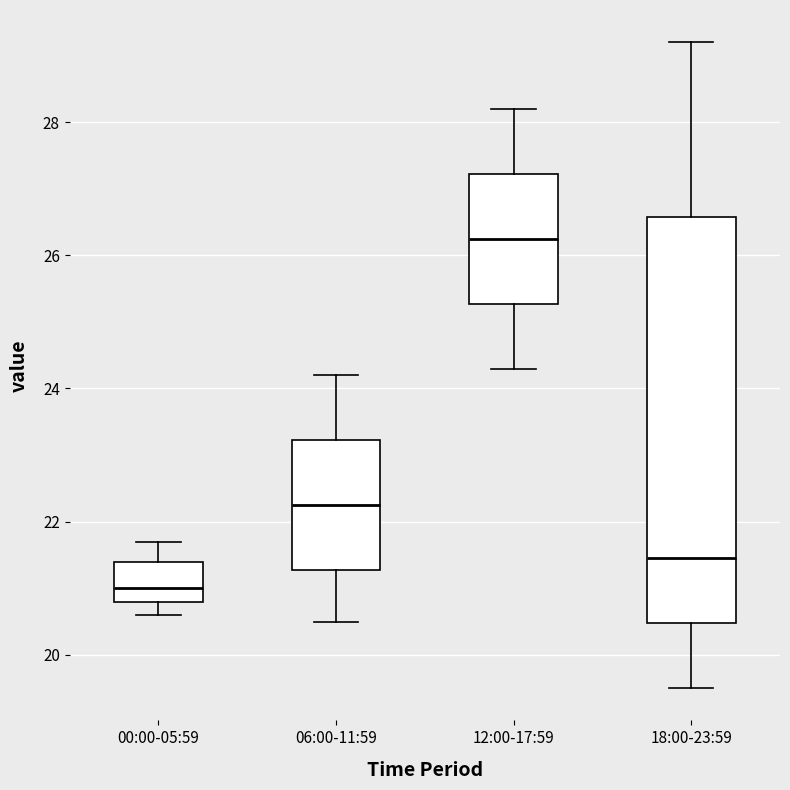

Comparing the boxes themselves (not the whiskers), which one is the tallest?

18:00-23:59